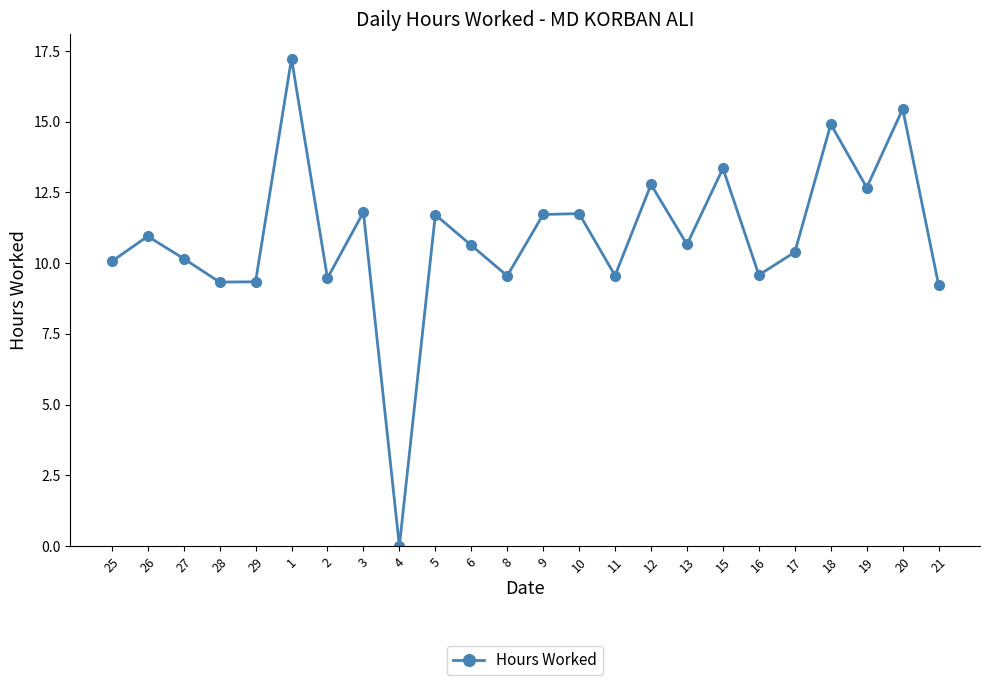

What is the label of the 21st point from the left?

18